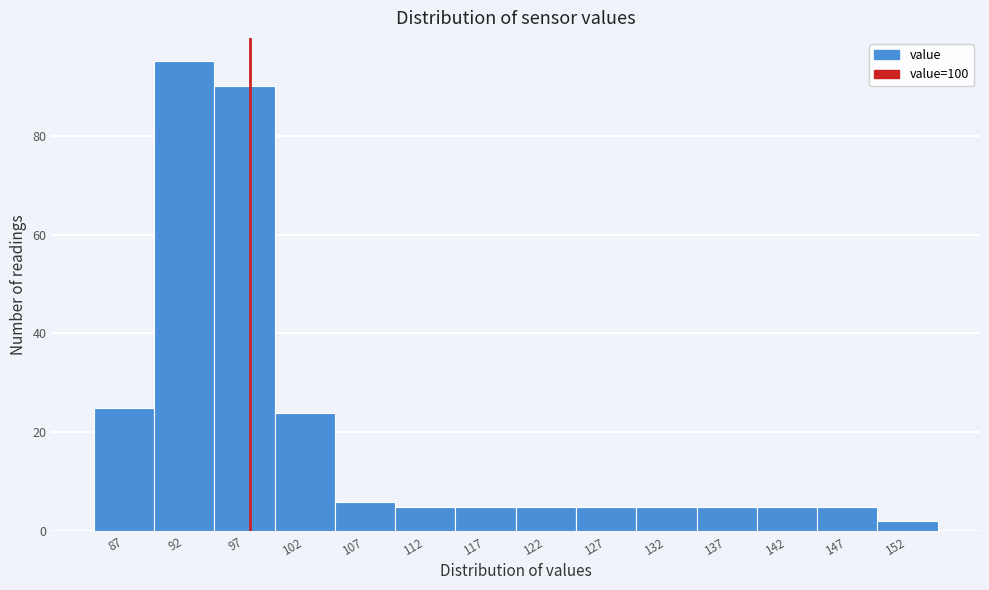

Reading left to right, extract all data points from this chart.

87=25	92=95	97=90	102=24	107=6	112=5	117=5	122=5	127=5	132=5	137=5	142=5	147=5	152=2